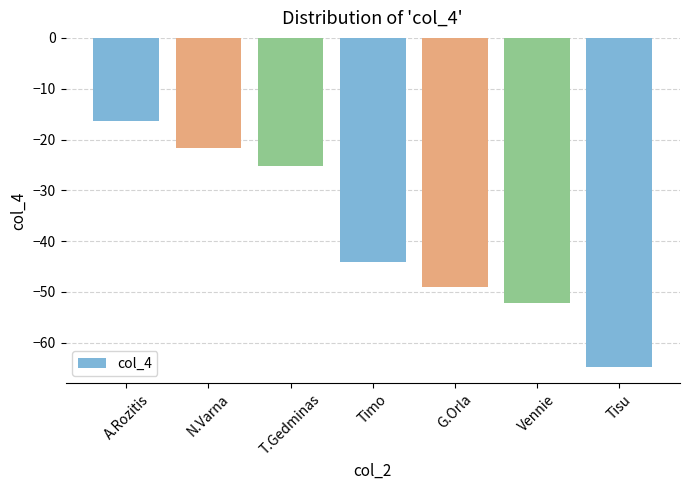

Reading right to left, transcribe all the data shown in this chart.

-64.7	-52.1	-49.0	-44.0	-25.3	-21.7	-16.3